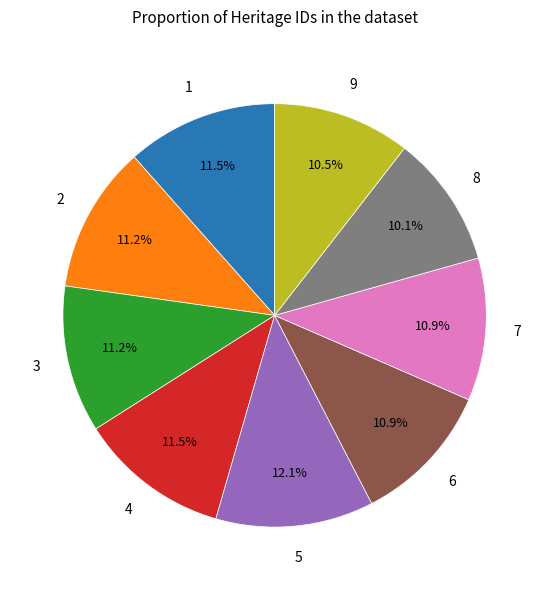

Is there a majority slice in this chart?

No